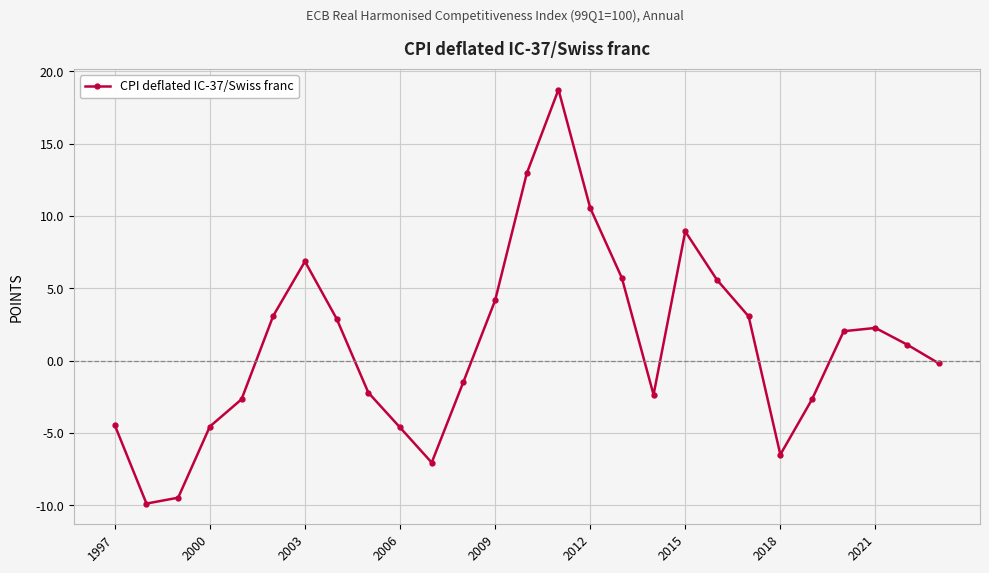

What is the minimum value shown in the chart?

-9.9